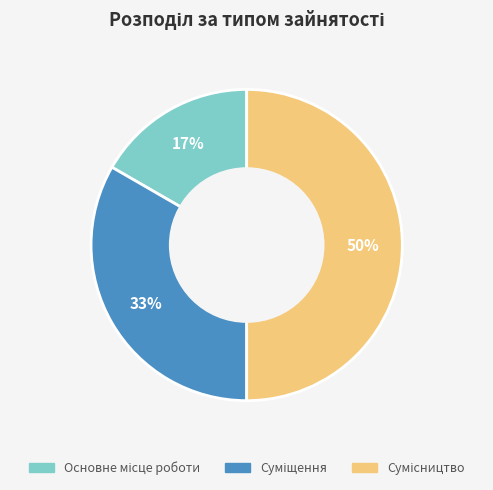

To the nearest percent, what is the difference between the largest and smallest slice percentages?

33%